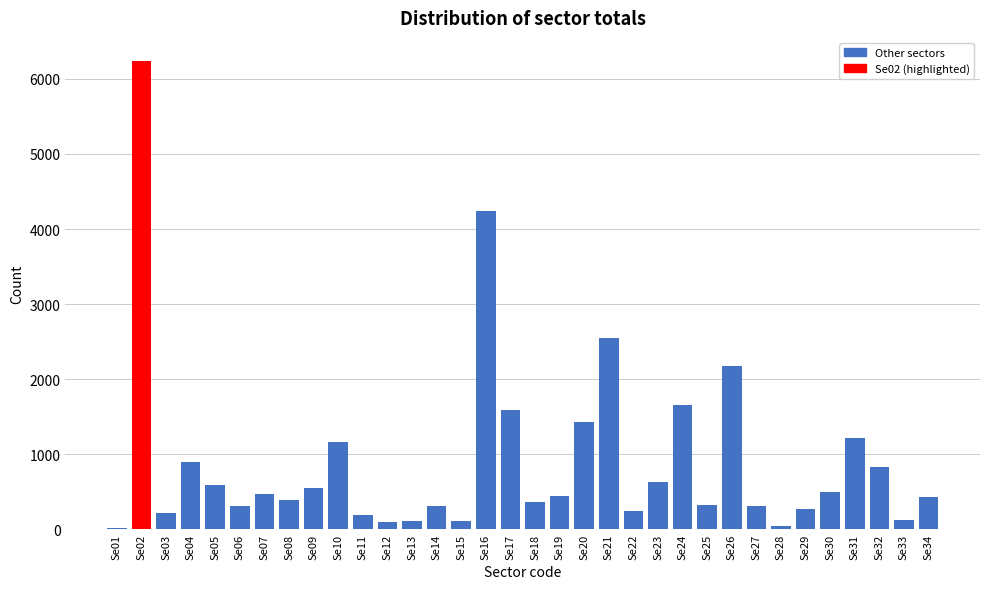

What is the sum of all values?

30968